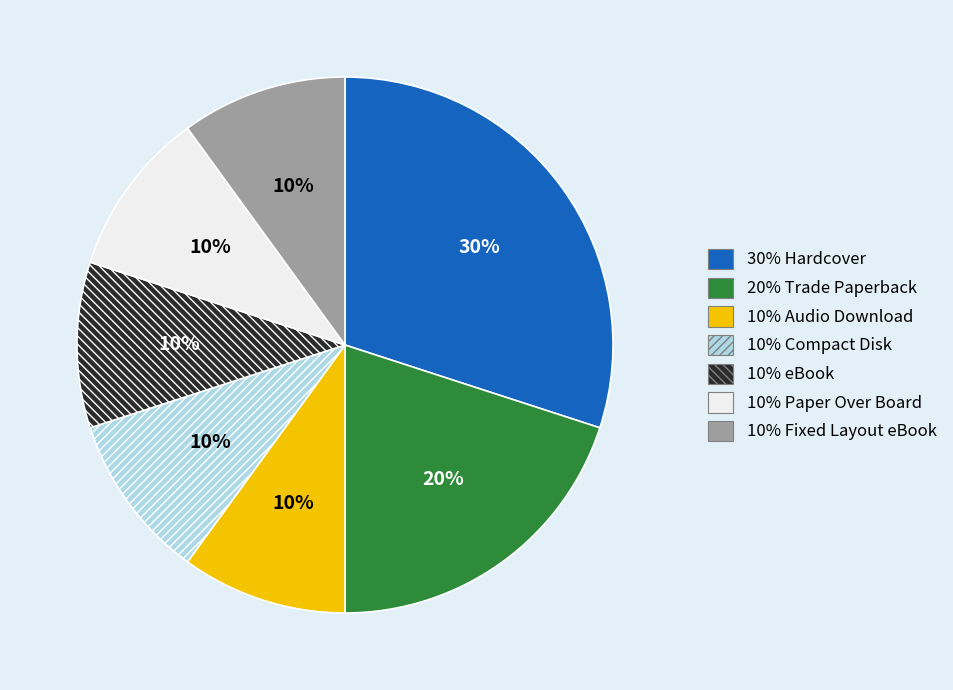

To the nearest percent, what is the average slice percentage?

14%